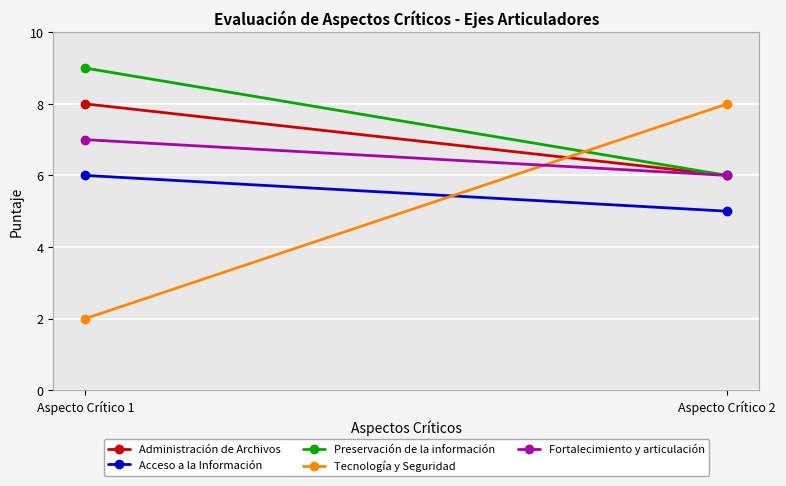

How many lines are shown in the chart?

5